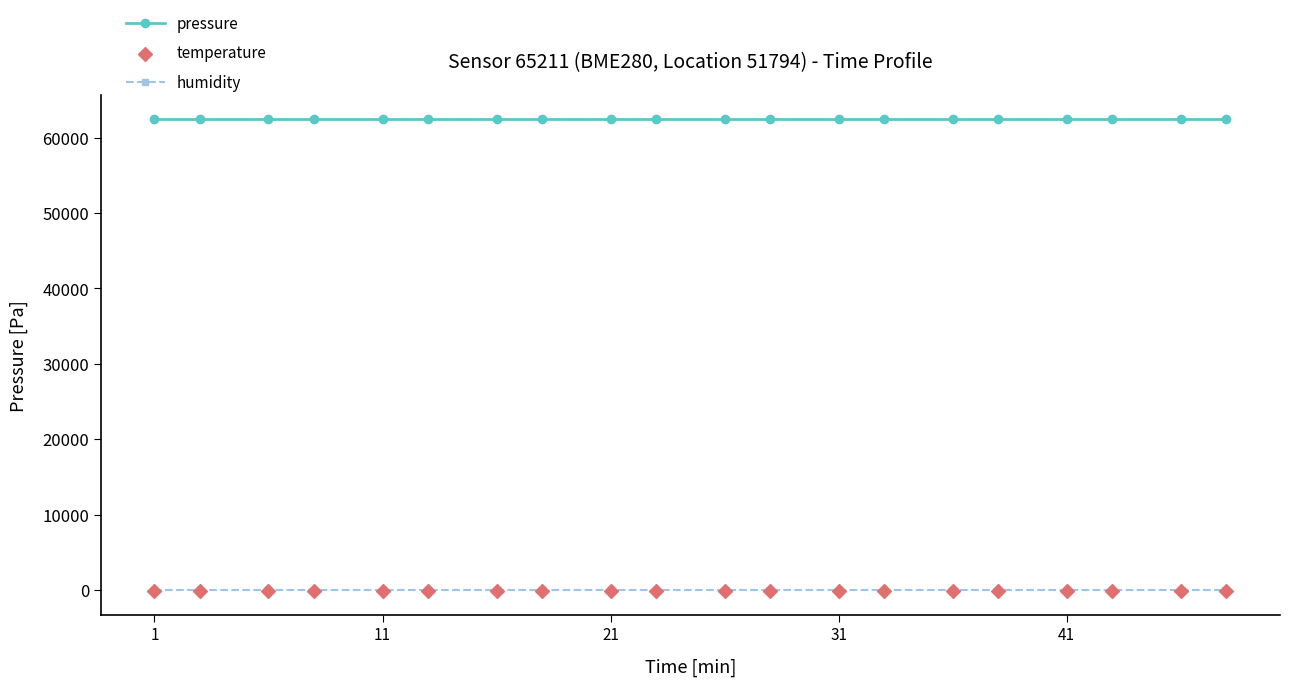

What are all the series names shown in the legend?

pressure, humidity, temperature